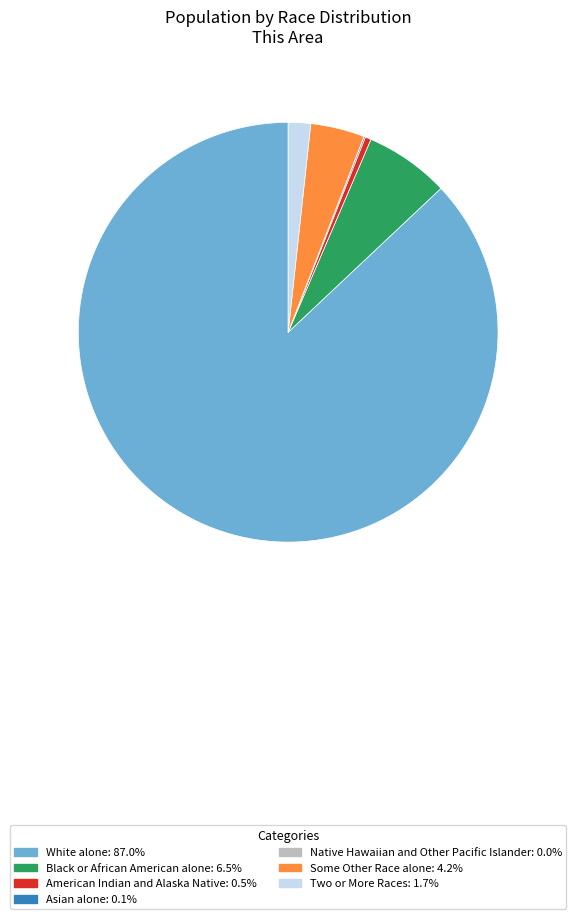

Do Two or More Races: 1.7% and Some Other Race alone: 4.2% together represent more than half of the pie?

No